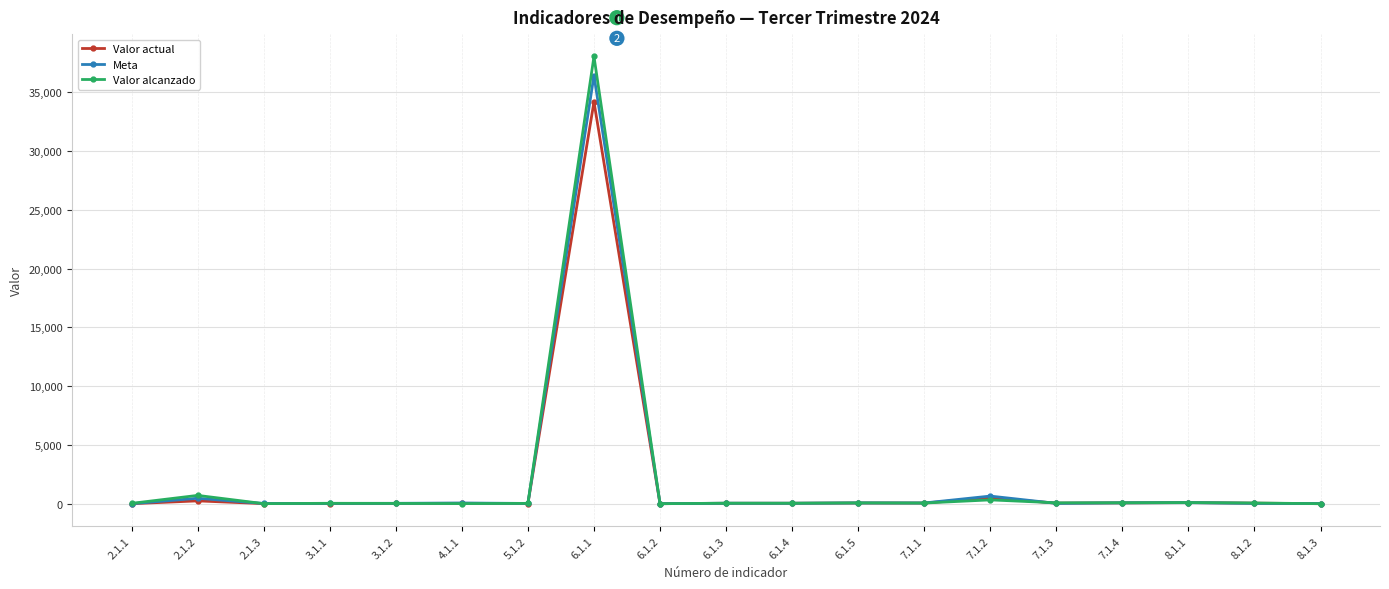

At how many categories does at least one series exceed 24359?

1